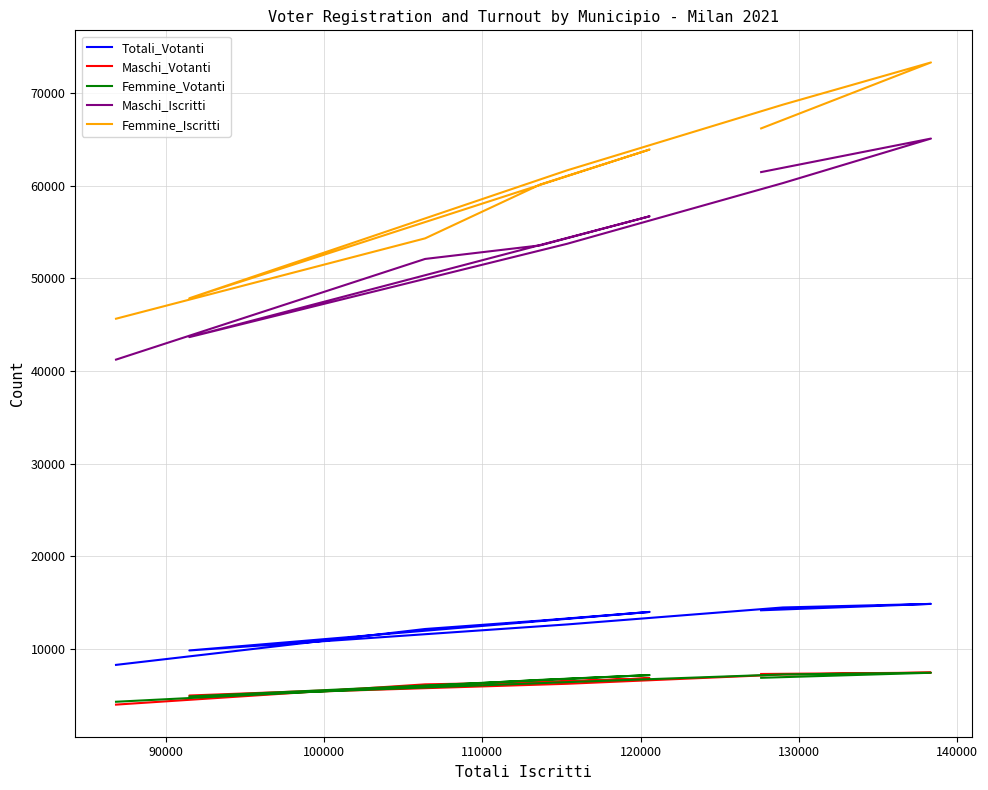

Where does the Maschi_Votanti series first go above 6396?

110000